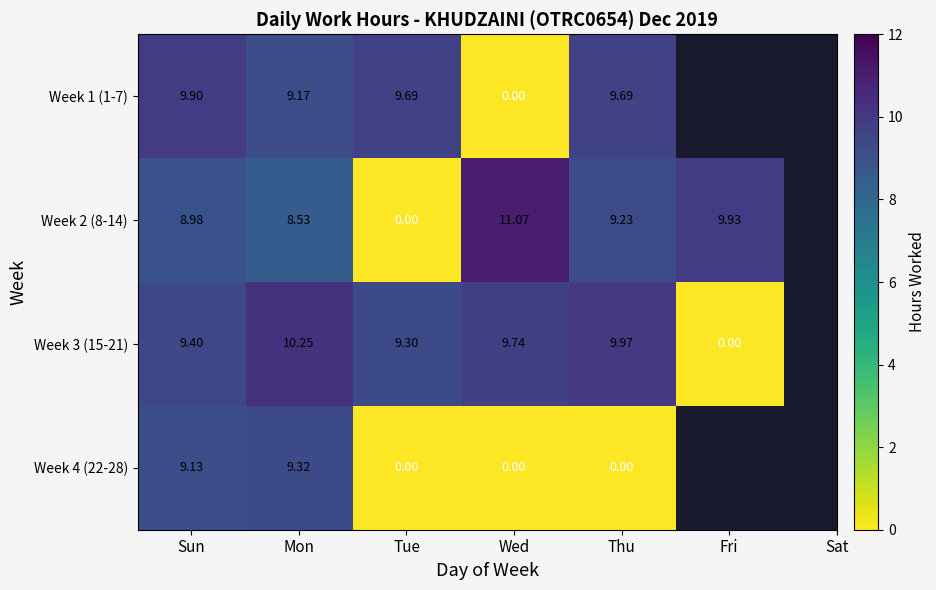

List the labels in order of Week 2 (8-14) value, smallest first.

Tue, Mon, Sun, Thu, Fri, Wed